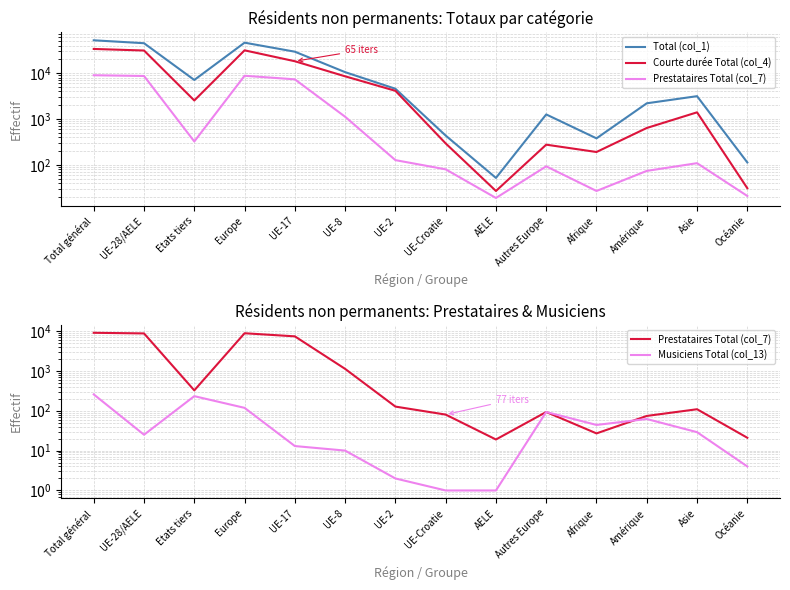

Which category has the highest value in the Musiciens Total (col_13) series?

Total général